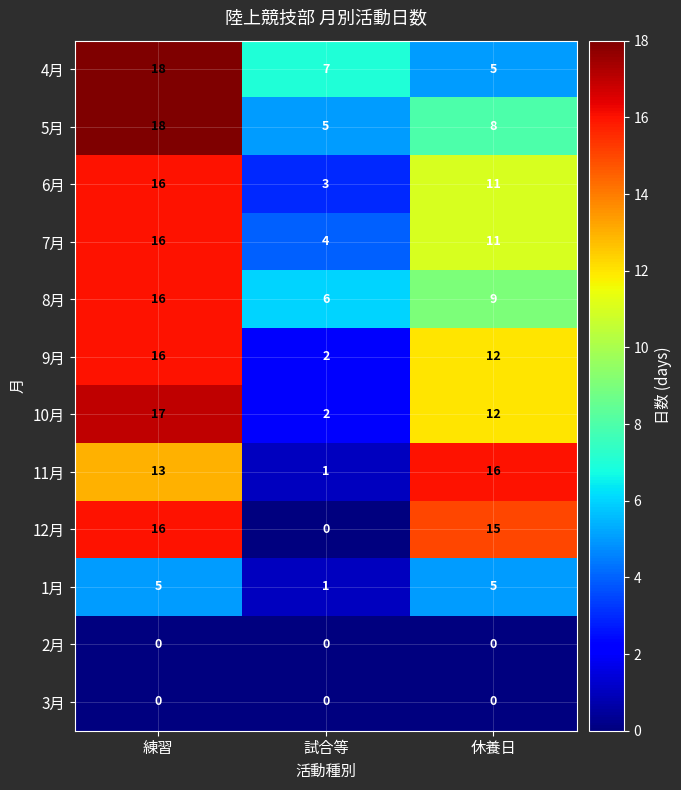

Is it true that 9月 equals 16 at 練習?

True